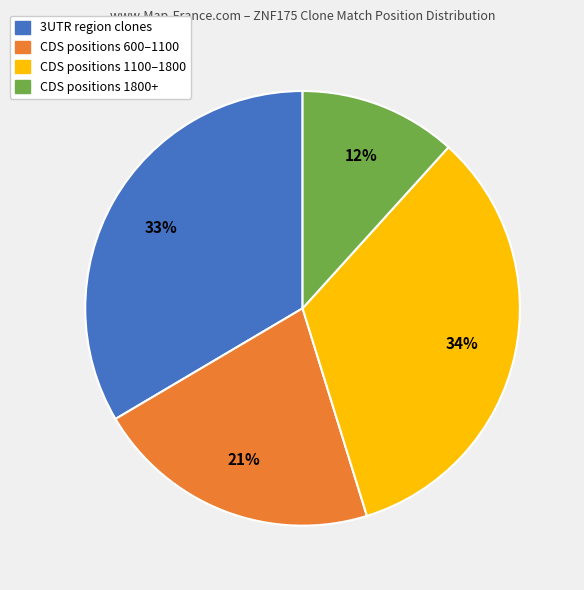

True or false: CDS positions 600–1100 accounts for 21% of the total.

True